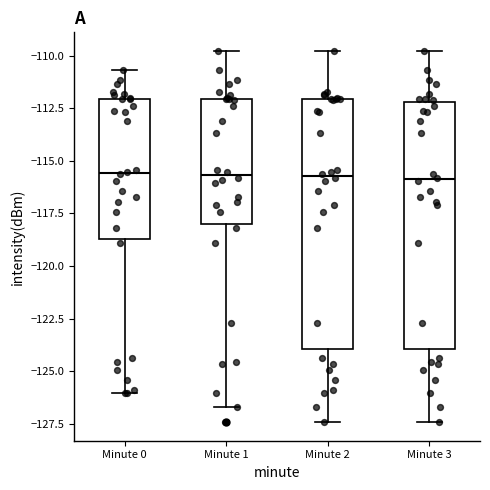

Reading left to right, transcribe this box plot: for each box, give where its median line is, the range the box spans, and where its two whiskers end, as read against the y-axis. The values are not printed on the chart, so give them approximately, as read against the axis.

Minute 0: median -115.5, box -118.5 to -112.0, whiskers -126.0 to -110.5
Minute 1: median -115.5, box -118.0 to -112.0, whiskers -126.5 to -110.0
Minute 2: median -115.5, box -124.0 to -112.0, whiskers -127.5 to -110.0
Minute 3: median -116.0, box -124.0 to -112.0, whiskers -127.5 to -110.0